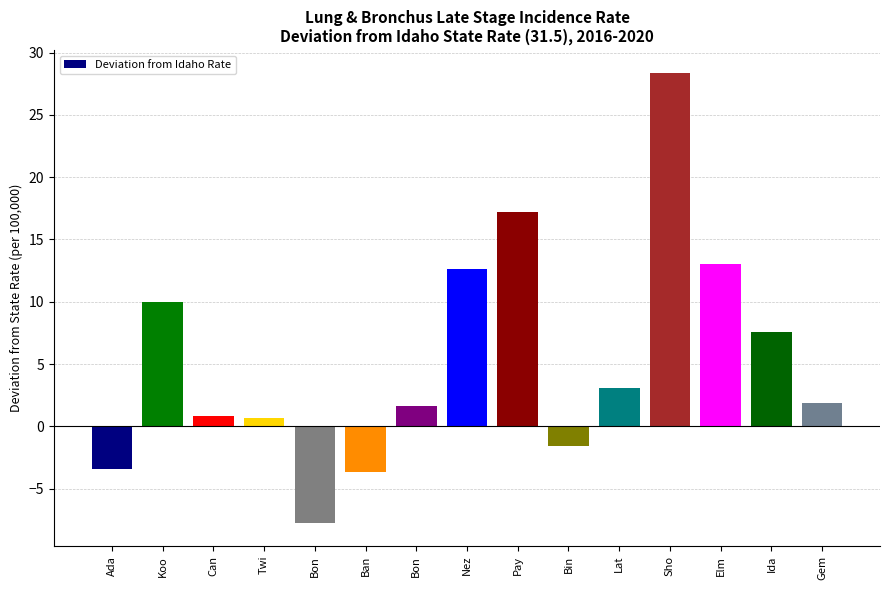

Reading right to left, transcribe all the data shown in this chart.

1.9	7.6	13.0	28.4	3.1	-1.6	17.2	12.6	1.6	-3.7	-7.8	0.7	0.8	10.0	-3.4